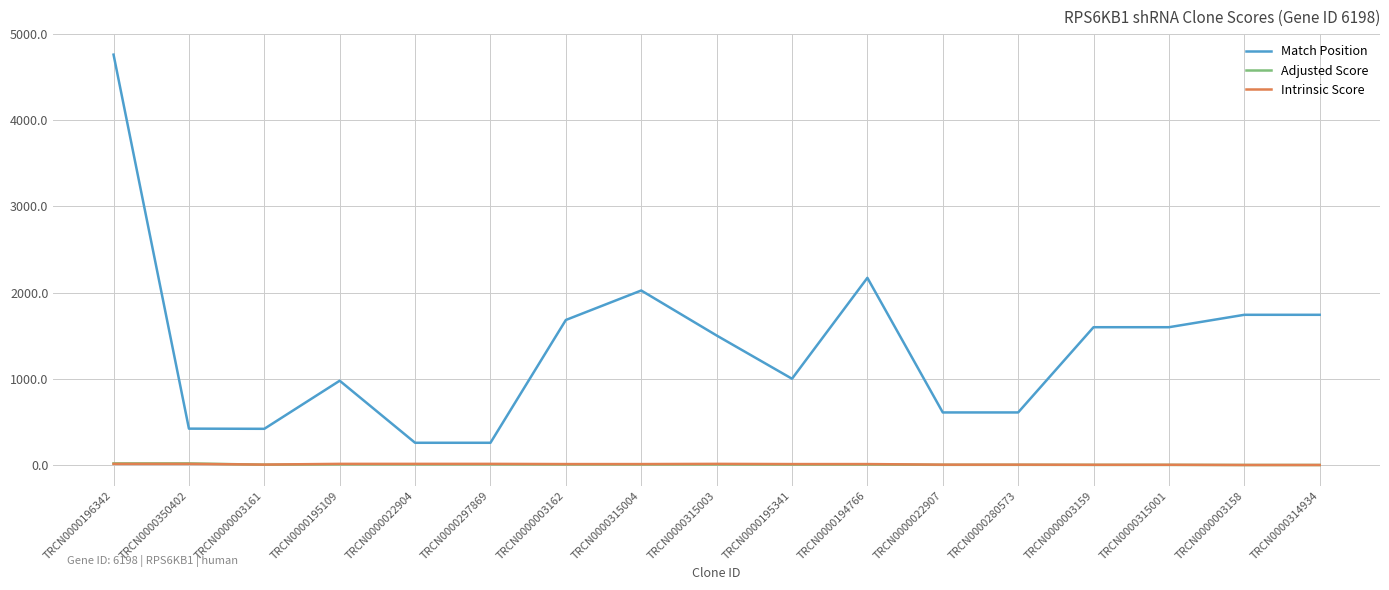

What is the average value of the Adjusted Score series?

6.0